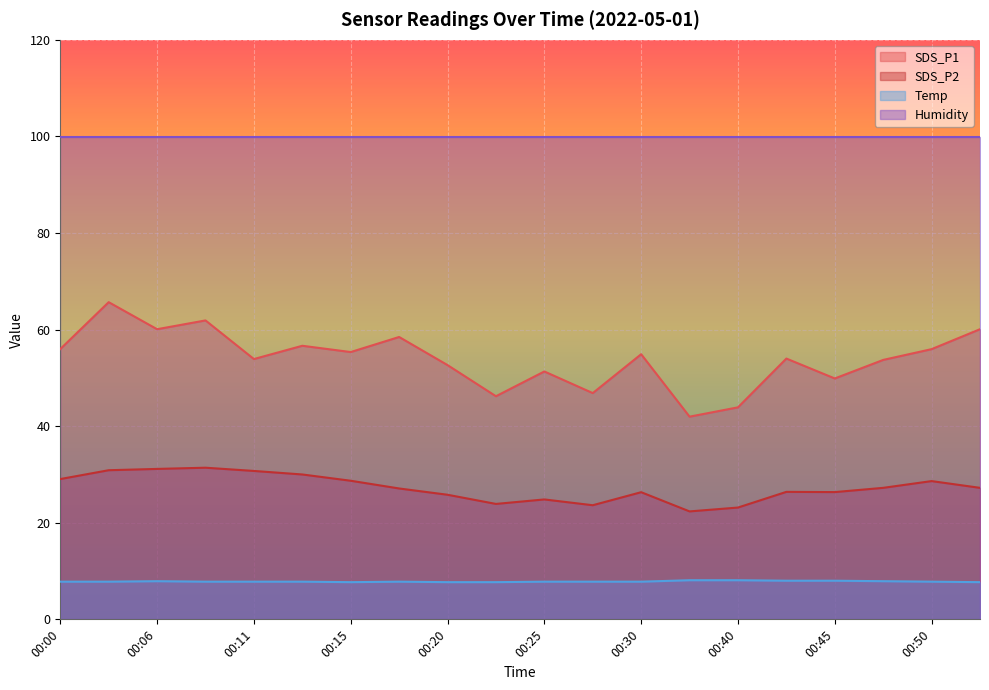

Rank the series by their maximum value, from highest to lowest.

Humidity, SDS_P1, SDS_P2, Temp